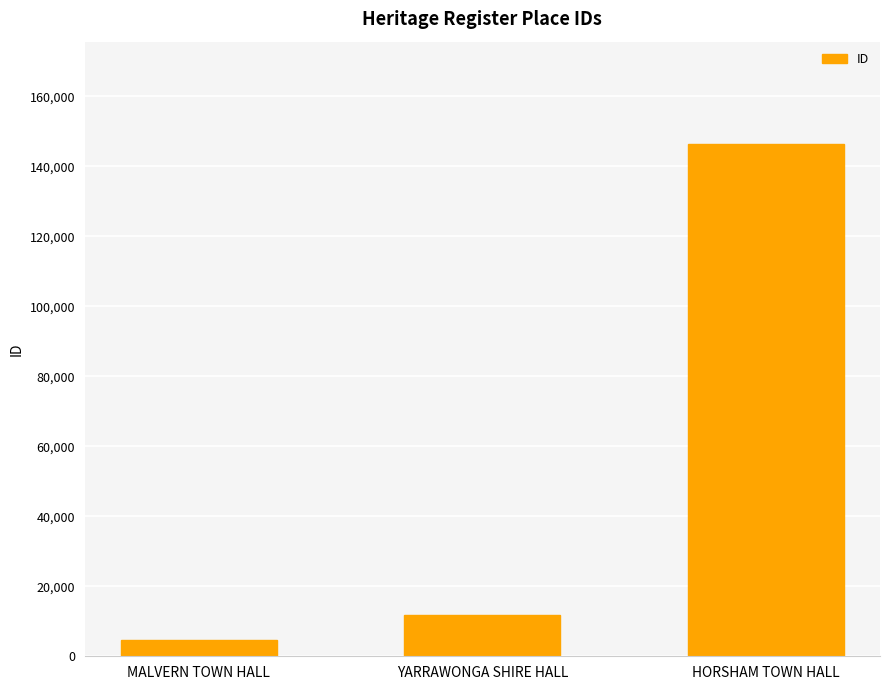

How many bars are there in total?

3